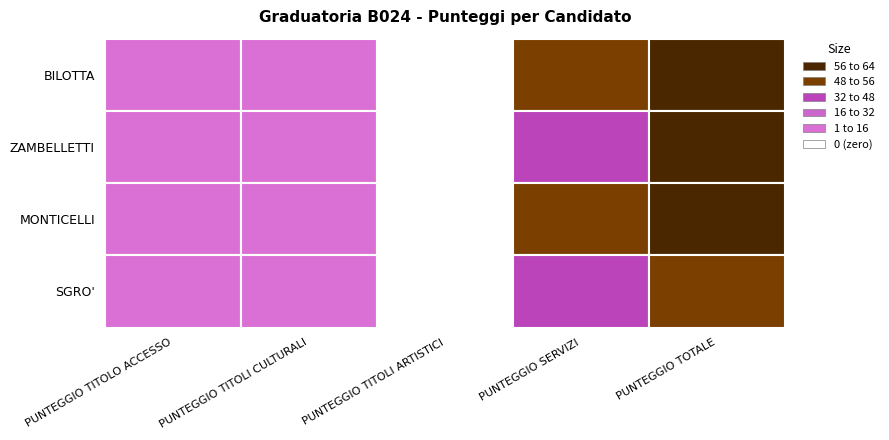

Reading right to left, what are all the values shown in this chart?

BILOTTA: 4=63.5	3=48.0	2=0.0	1=9.5	0=6.0
ZAMBELLETTI: 4=57.0	3=36.0	2=0.0	1=15.0	0=6.0
MONTICELLI: 4=56.0	3=48.0	2=0.0	1=3.0	0=5.0
SGRO': 4=55.0	3=38.0	2=0.0	1=11.0	0=6.0